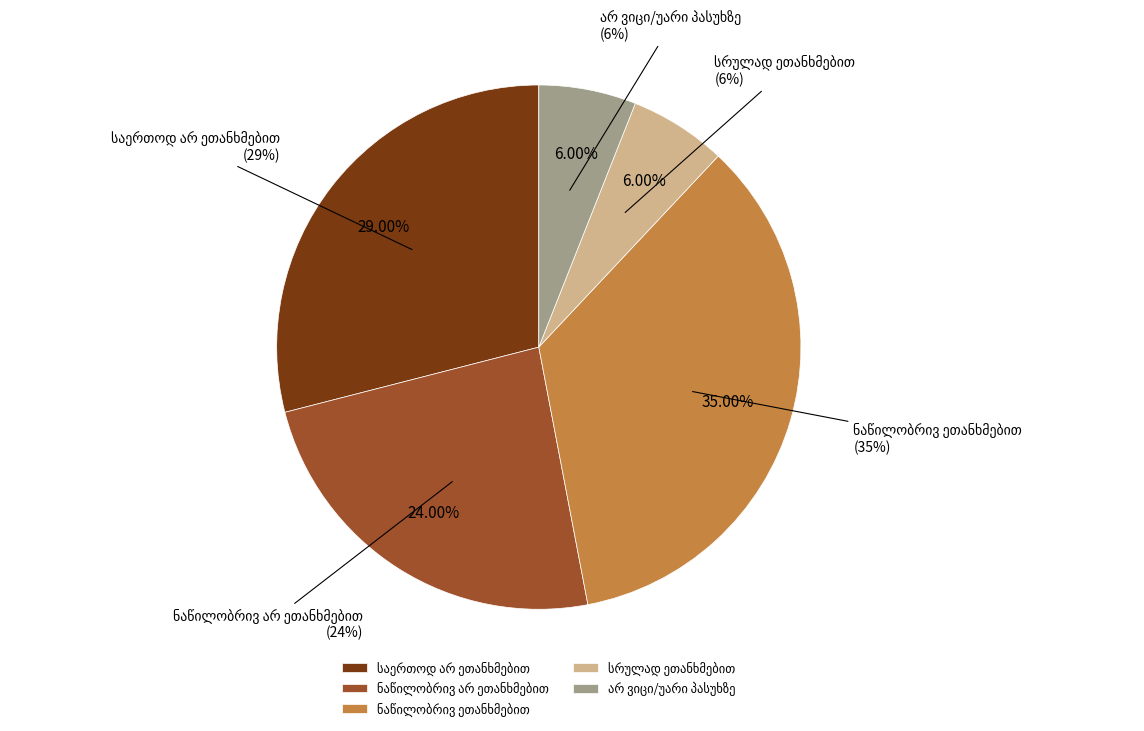

Which slice is the largest?

ნაწილობრივ ეთანხმებით